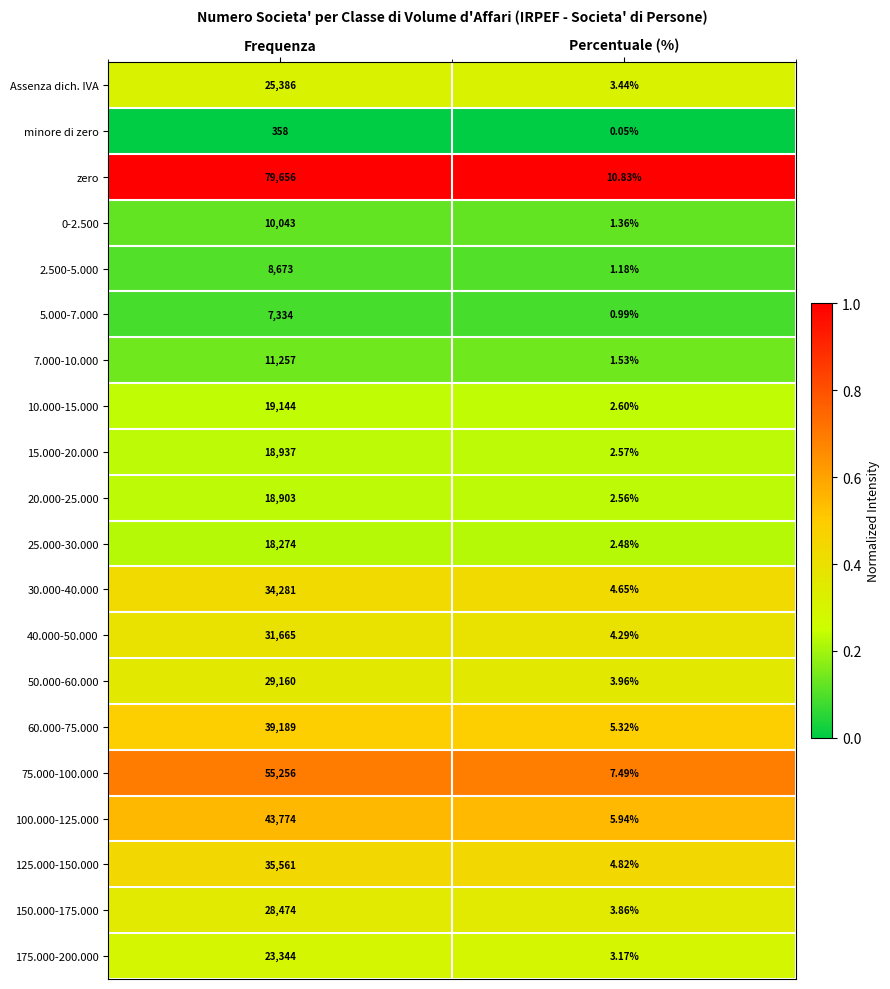

Which series changed the most between Frequenza and Percentuale (%)?

zero